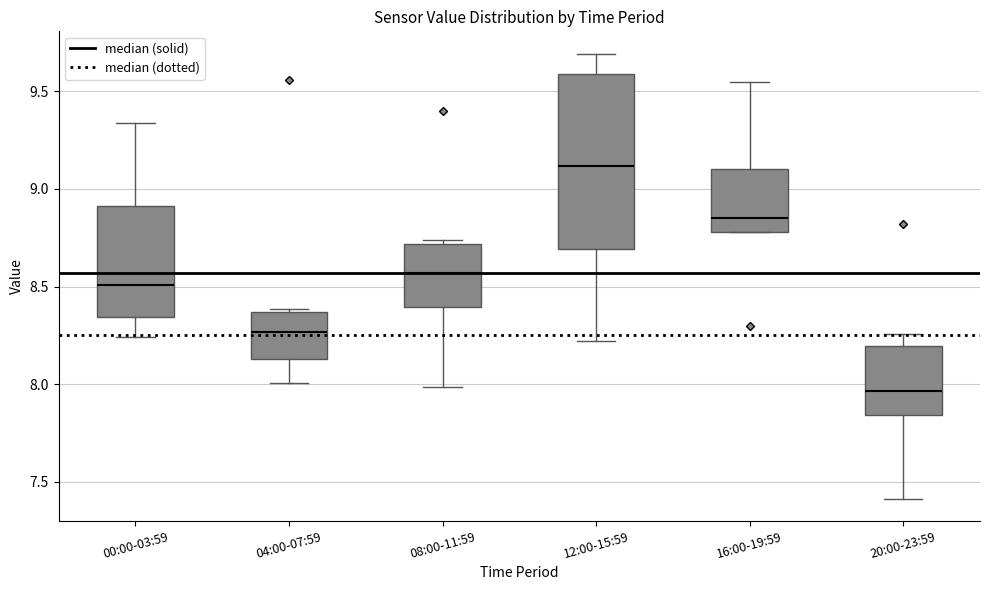

Reading left to right, transcribe this box plot: for each box, give where its median line is, the range the box spans, and where its two whiskers end, as read against the y-axis. The values are not printed on the chart, so give them approximately, as read against the axis.

00:00-03:59: median 8.50, box 8.35 to 8.90, whiskers 8.25 to 9.35
04:00-07:59: median 8.25, box 8.15 to 8.35, whiskers 8.00 to 8.40
08:00-11:59: median 8.55, box 8.40 to 8.70, whiskers 8.00 to 8.75
12:00-15:59: median 9.10, box 8.70 to 9.60, whiskers 8.20 to 9.70
16:00-19:59: median 8.85, box 8.80 to 9.10, whiskers 8.80 to 9.55
20:00-23:59: median 7.95, box 7.85 to 8.20, whiskers 7.40 to 8.25